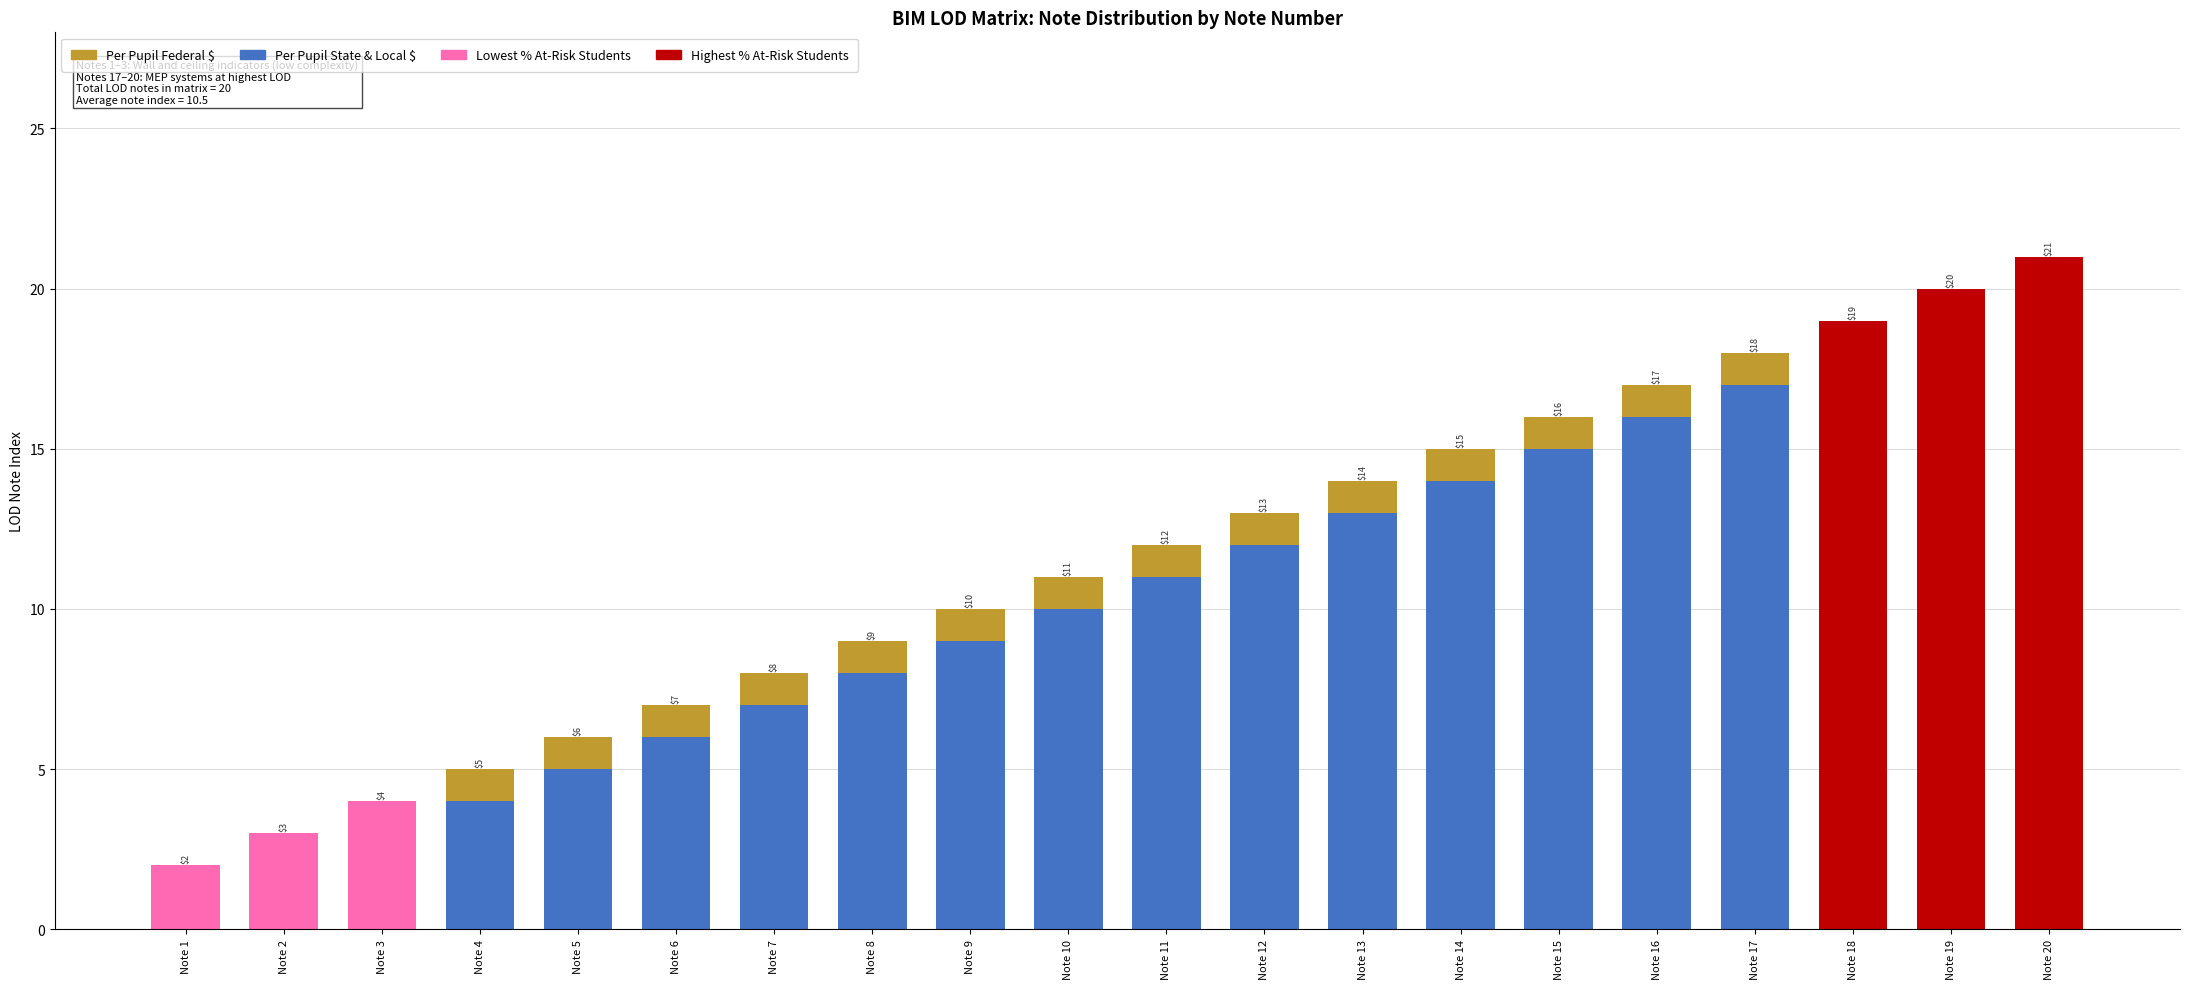

Which series has the largest total across all categories?

Per Pupil State & Local $